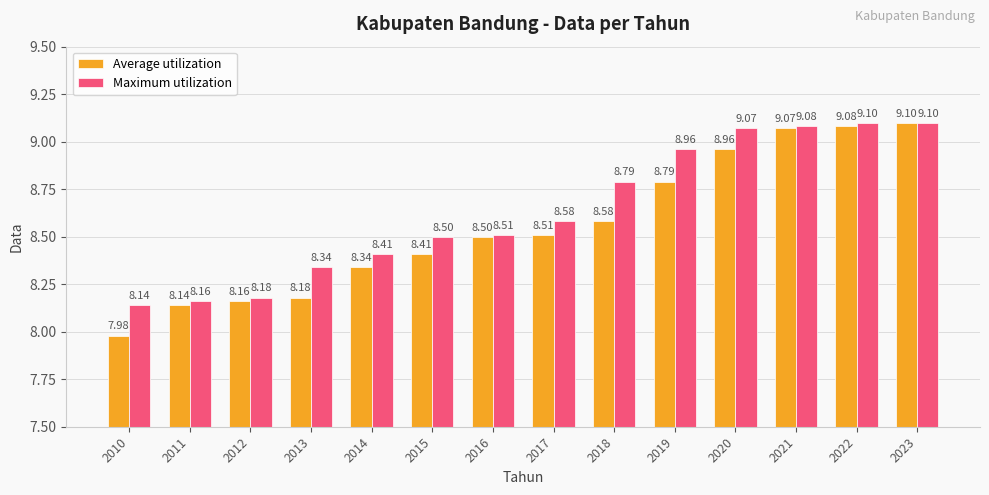

Which series has the largest total across all categories?

Maximum utilization